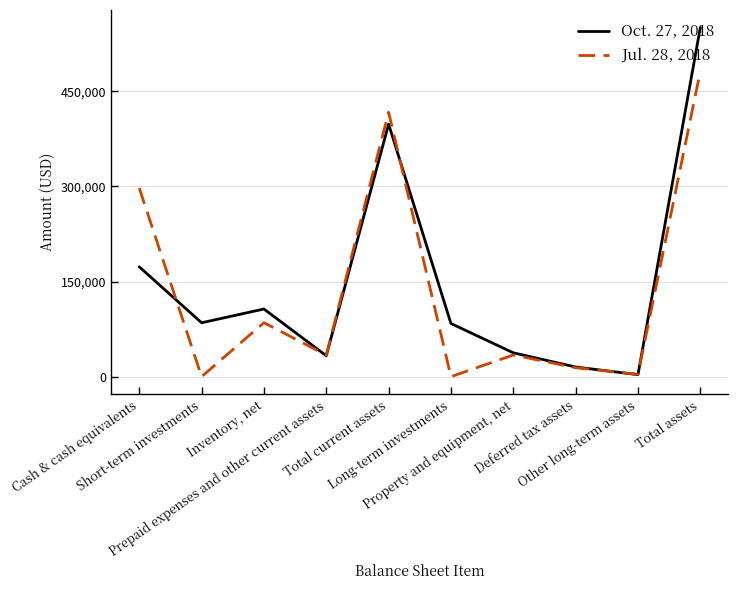

True or false: Oct. 27, 2018 has more than 1 interior local peaks.

True